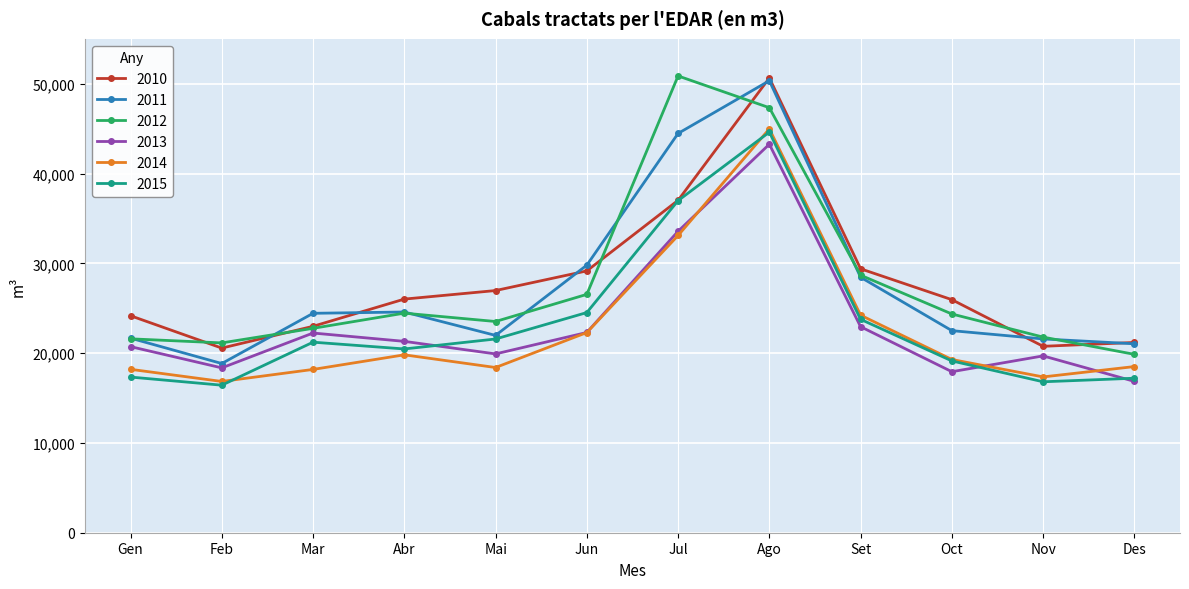

Is this an area chart (filled region under the line)?

No